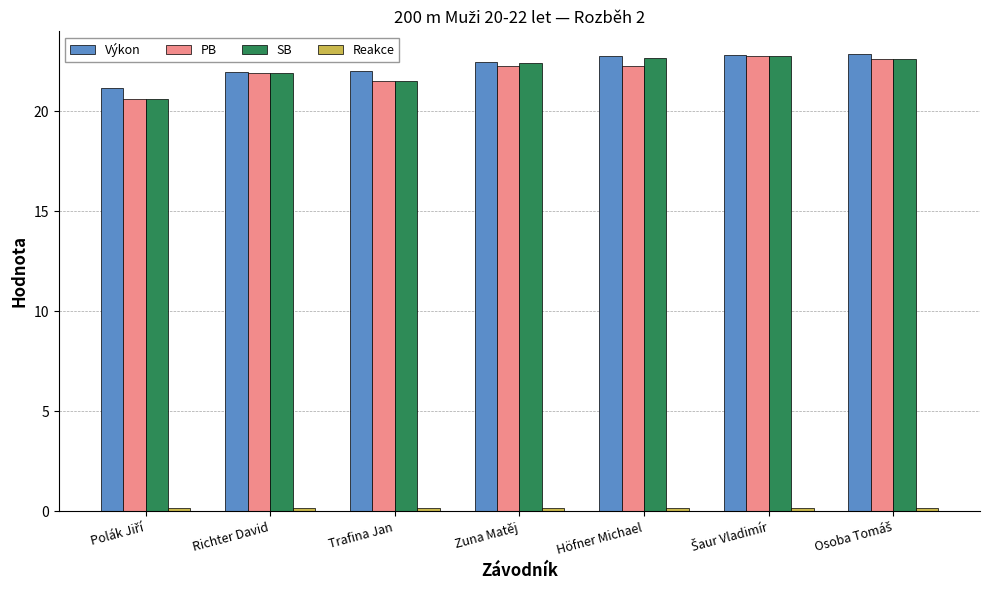

What is the difference between the second highest and minimum values in the SB series?

2.0